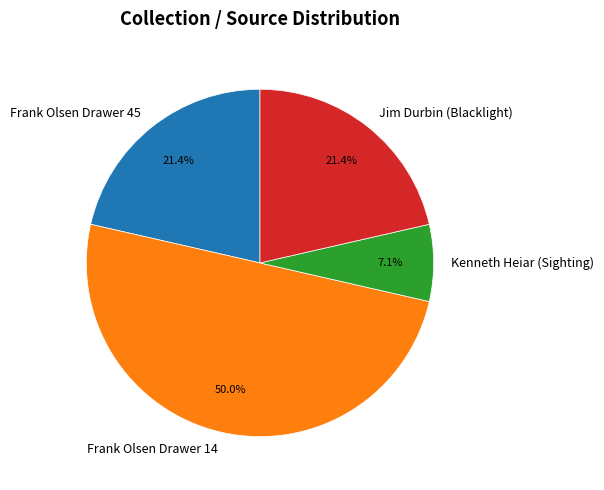

How many slices are in this pie chart?

4